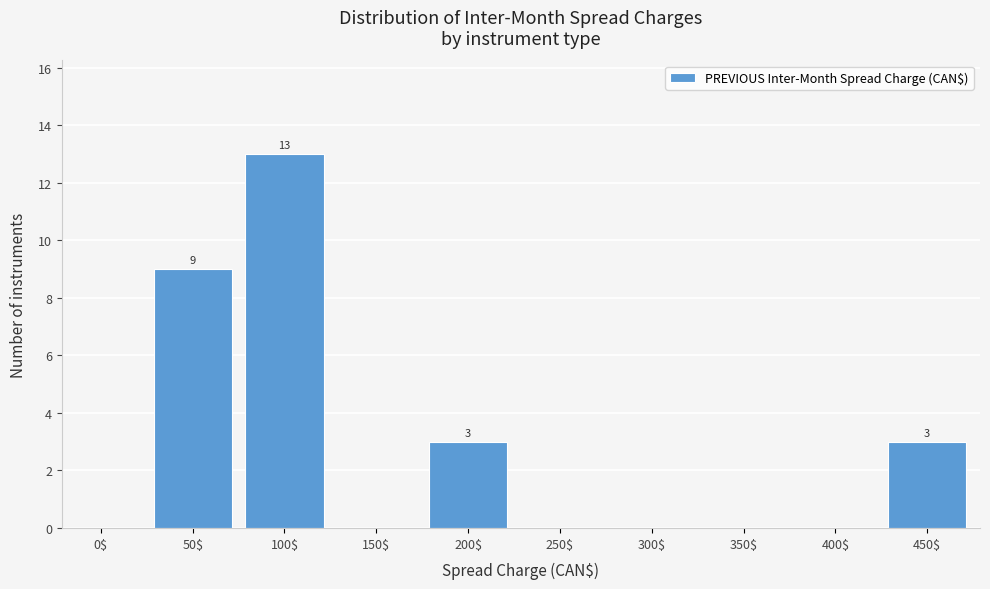

What value does the data have at 50$?

9